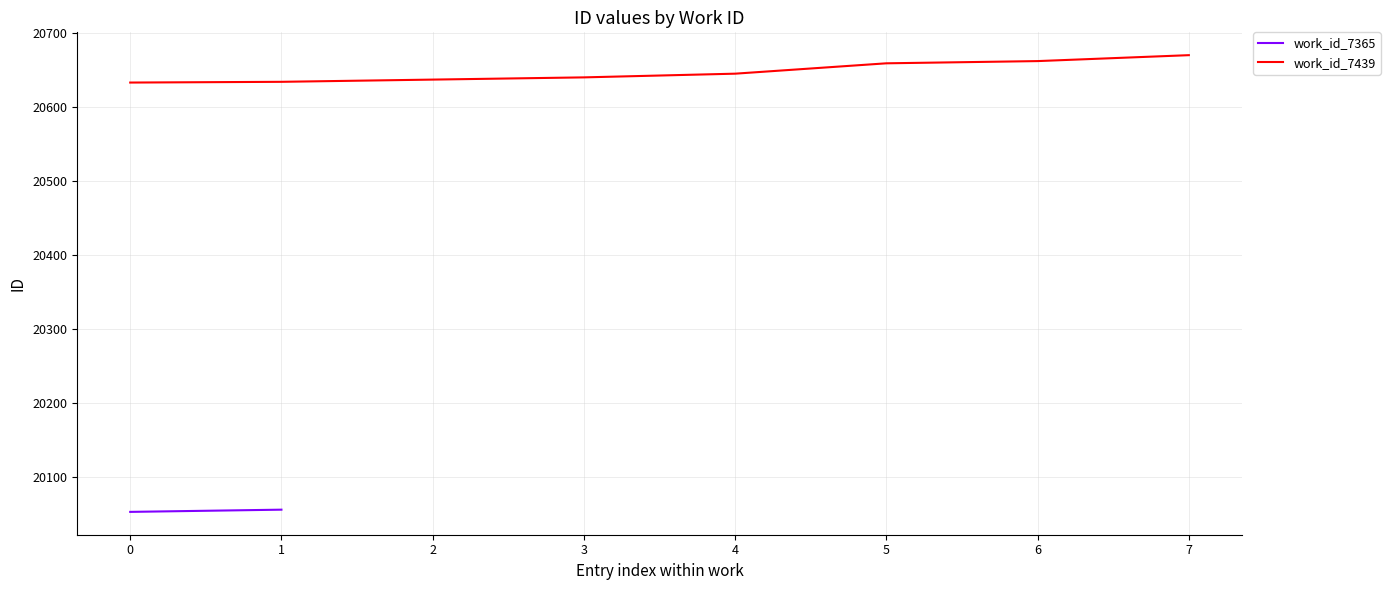

The value of work_id_7439 at 1 is 20634. True or false?

True